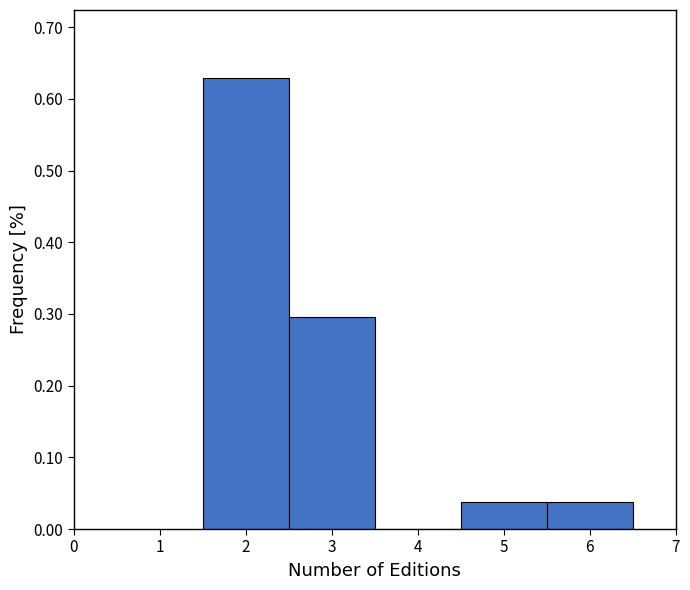

Reading left to right, list every bar in this chart as the range it spans on the x-axis followed by its height. The values are not printed on the chart, so give them approximately, as read against the axis.

1.5 to 2.5: 0.63
2.5 to 3.5: 0.30
3.5 to 4.5: 0
4.5 to 5.5: 0.04
5.5 to 6.5: 0.04